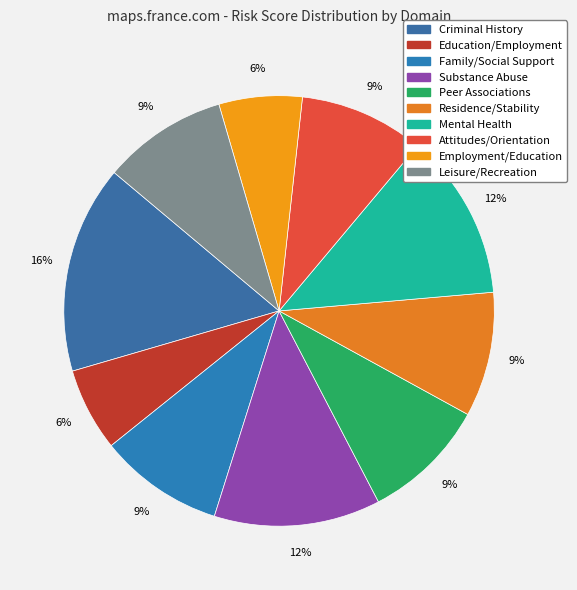

Is it true that Attitudes/Orientation is 20% of the pie?

False